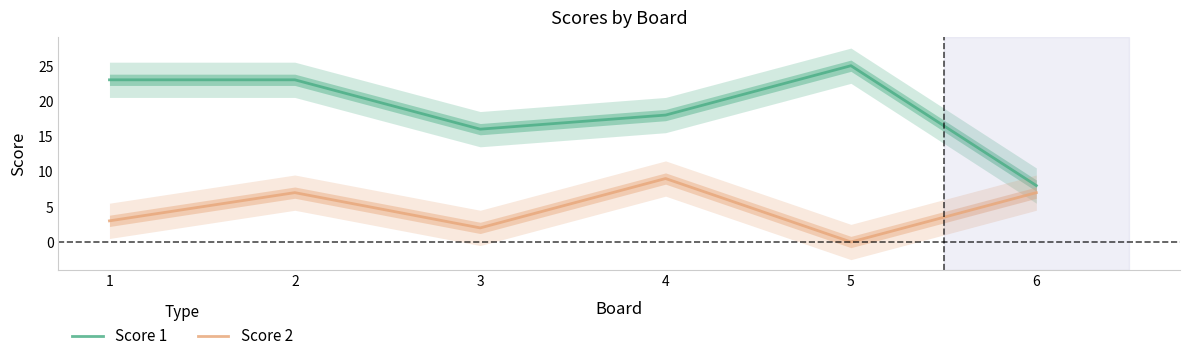

Does the chart have visible grid lines?

No